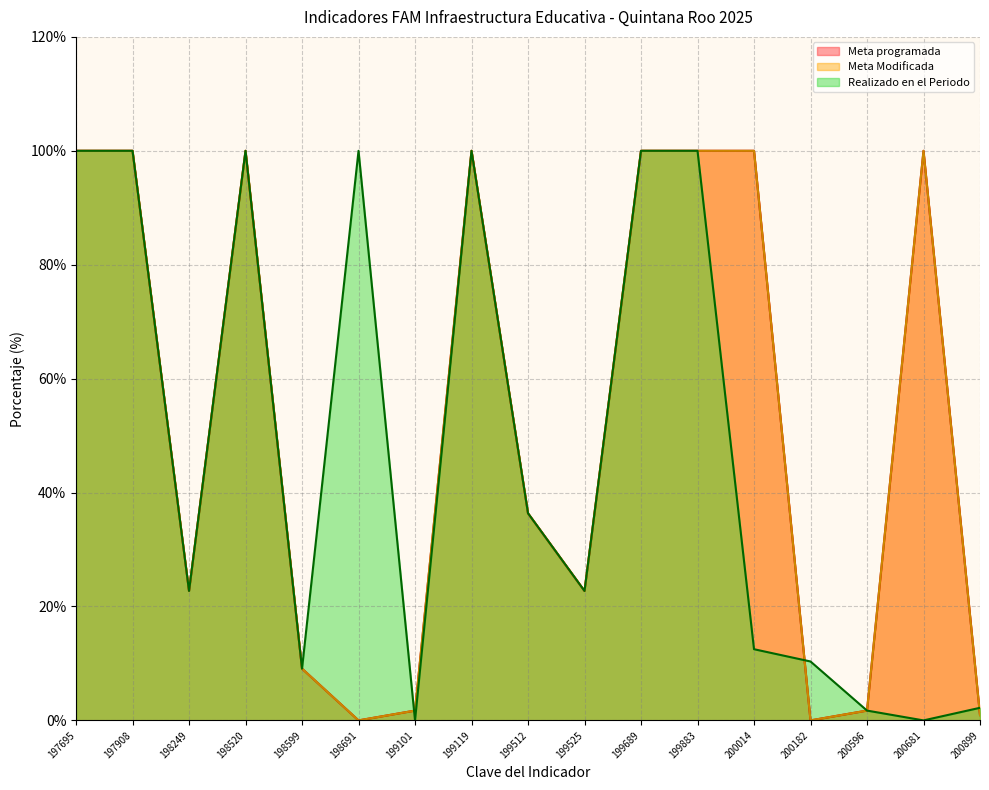

How many interior local valleys does the Realizado en el Periodo series have?

5